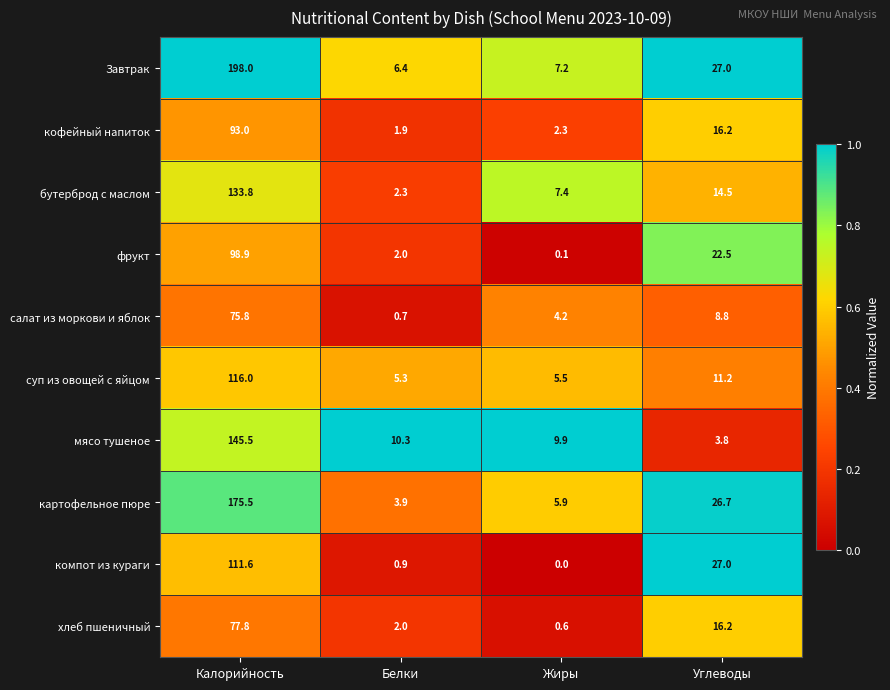

What is the average value of the картофельное пюре series?

53.0